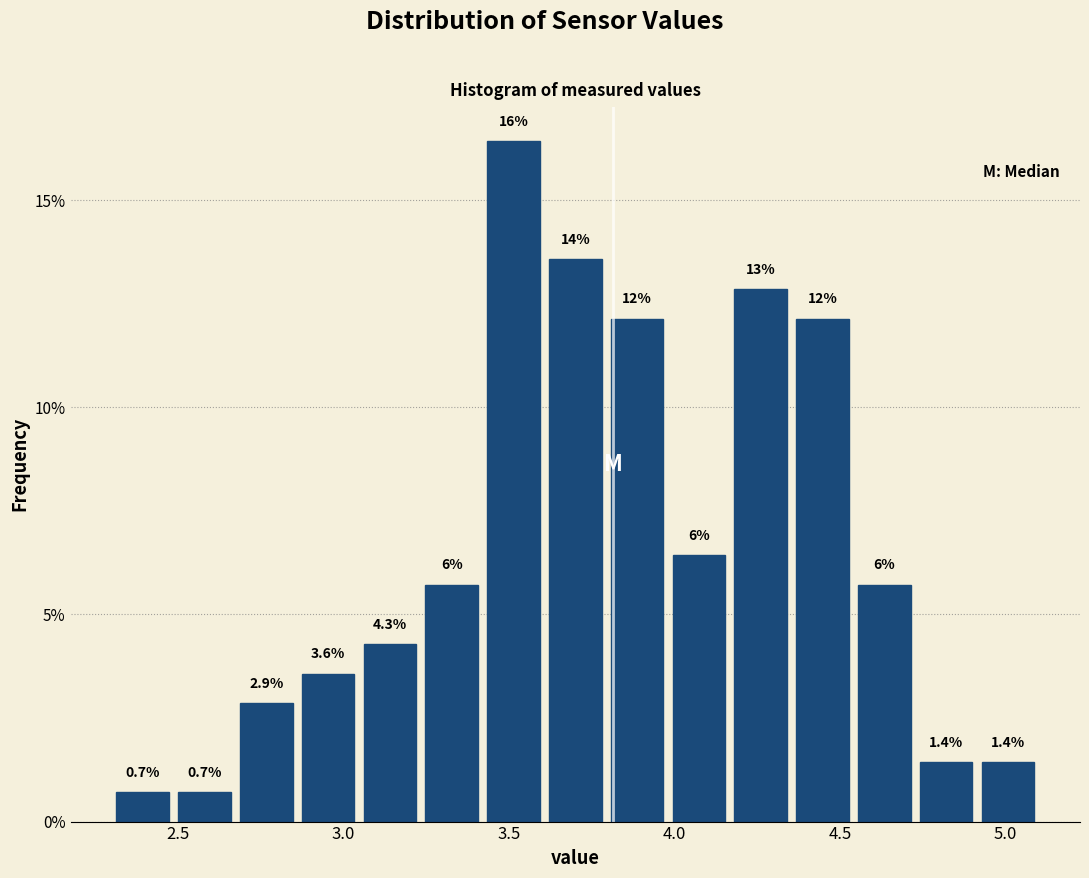

Around what value on the x-axis is the tallest bar? Give the approximate position of its centre, as read against the axis.

3.50